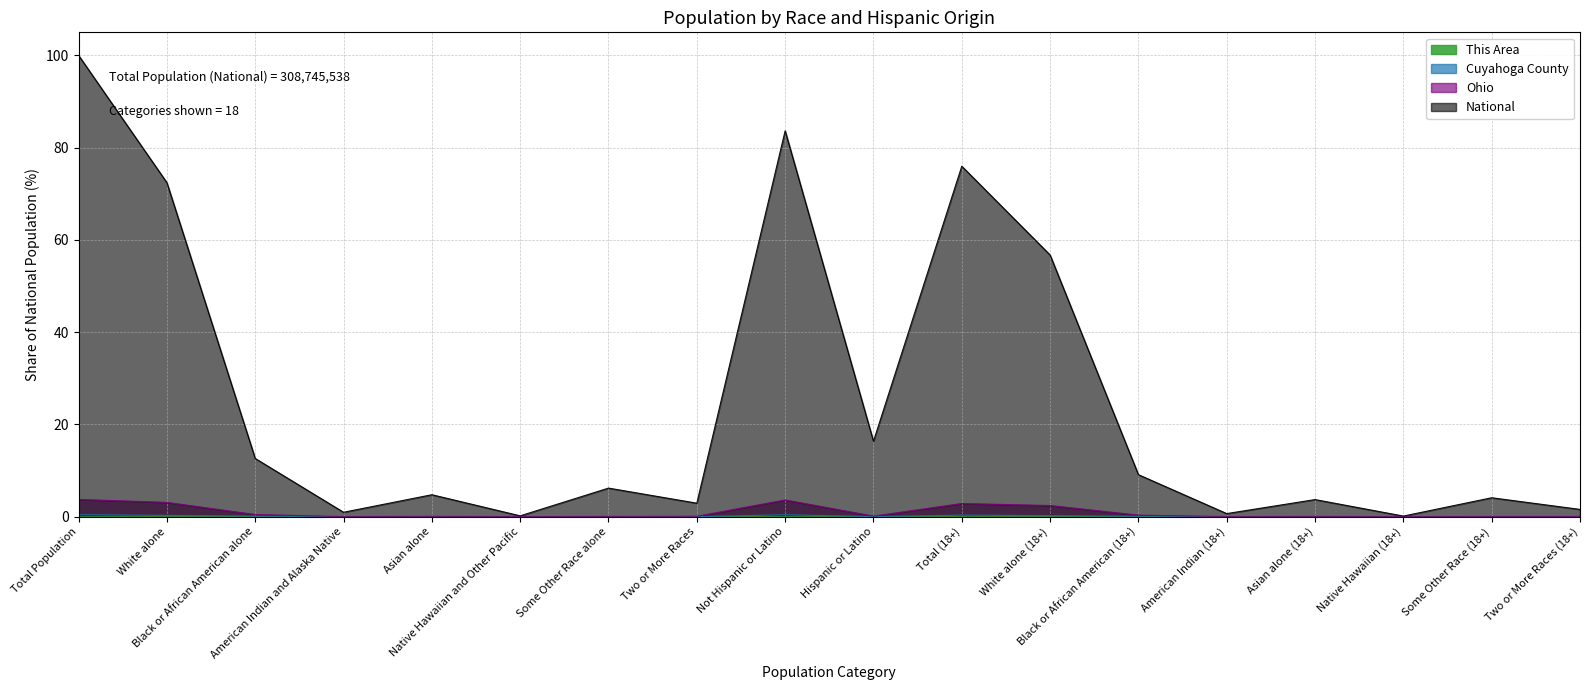

What is the difference between the maximum and minimum values in the Cuyahoga County series?

0.4